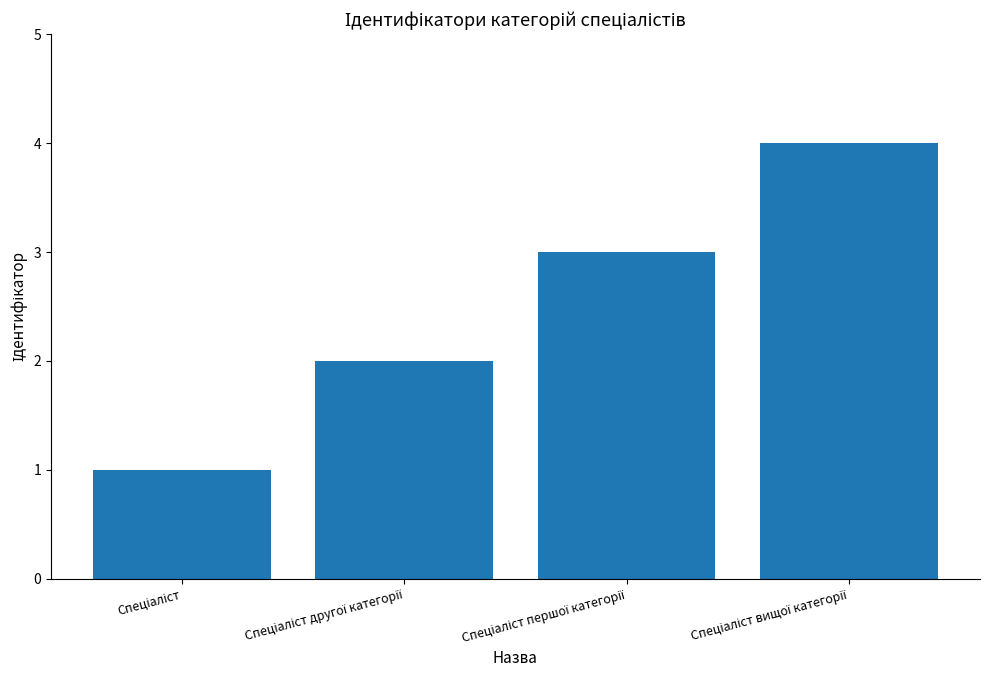

What is the difference between the maximum and minimum values?

3